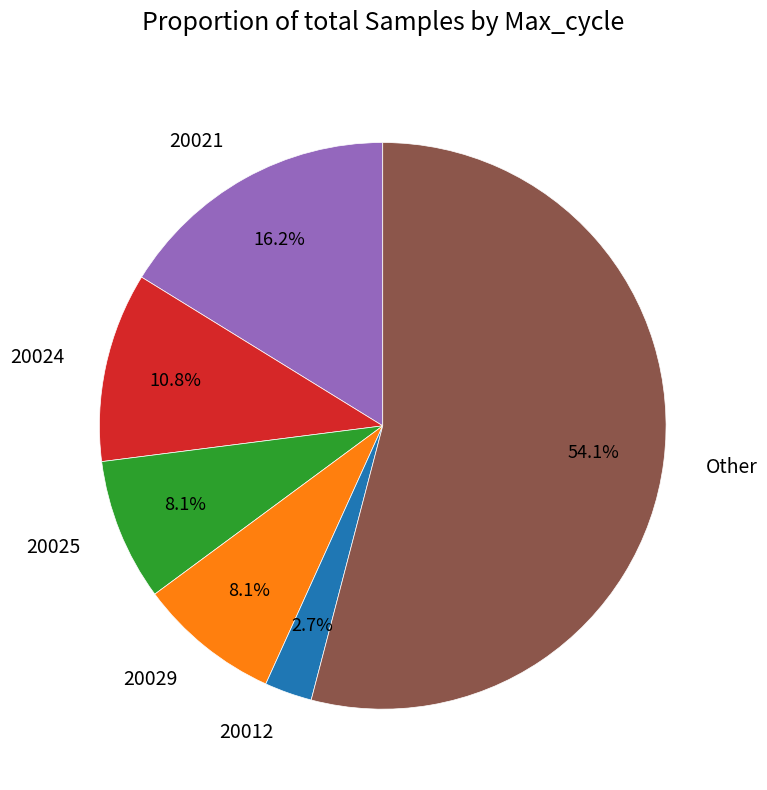

What is the ratio of the value at 20021 to the value at 20024?

1.5